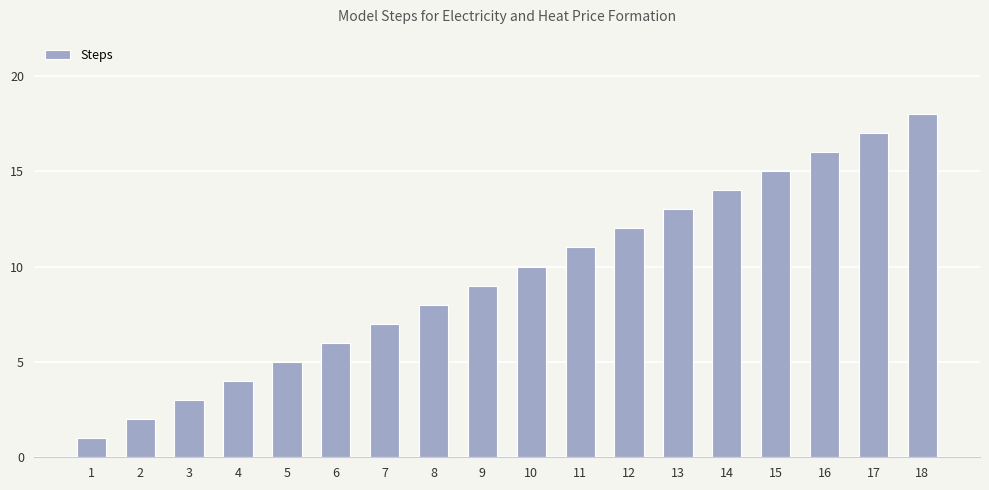

The chart shows a value of 6 at 16. True or false?

False